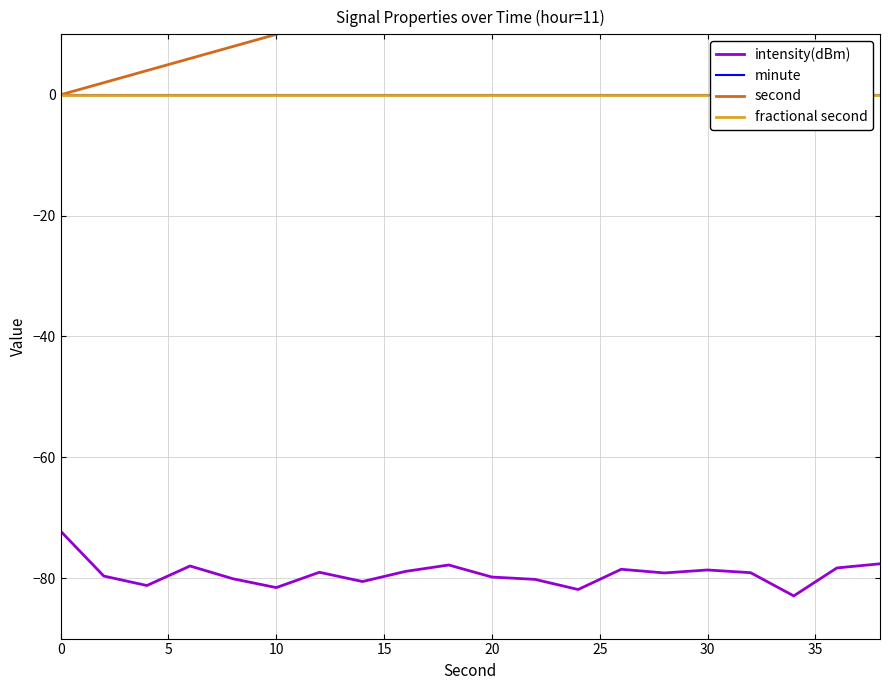

What is the maximum value for intensity(dBm)?

-72.2